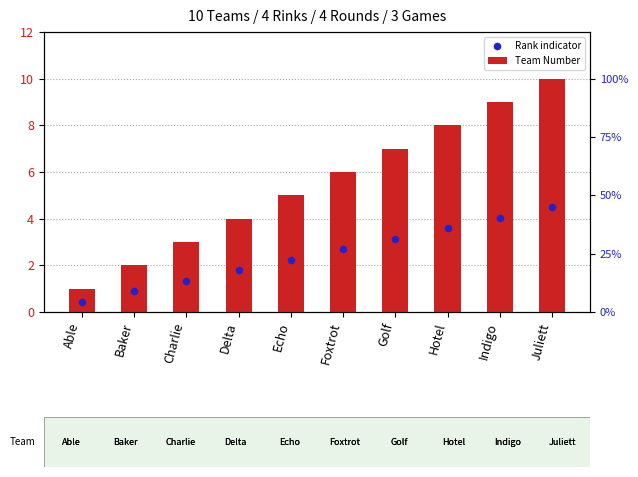

Which series contains the highest Y value?

Team Number